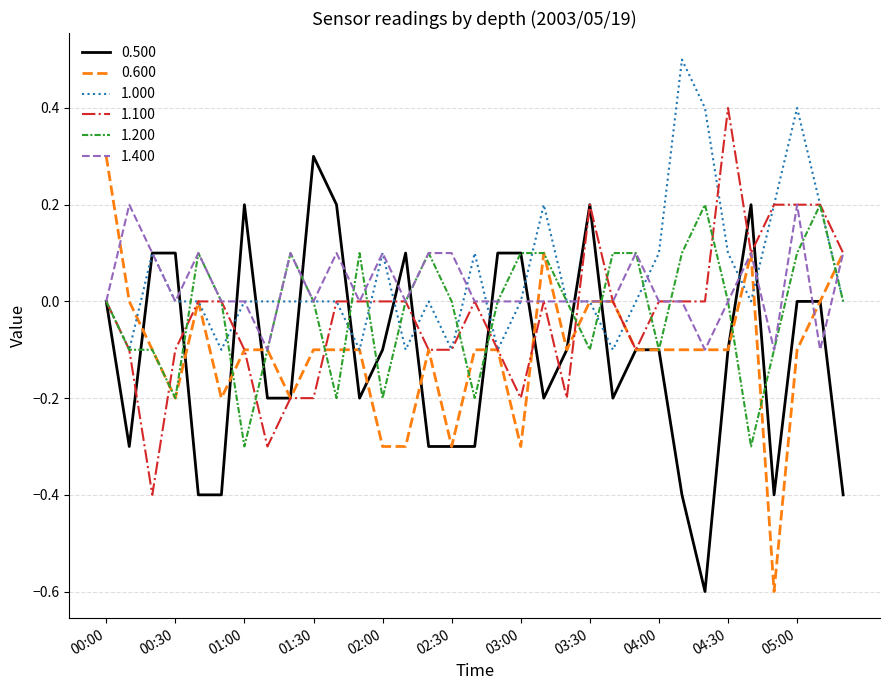

What is the maximum value for 0.500?

0.3